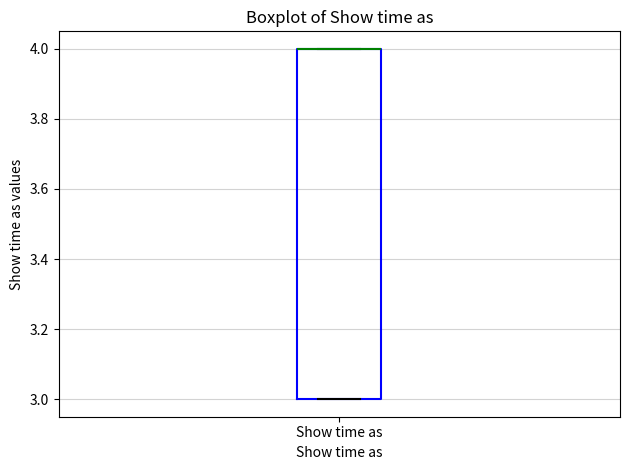

Transcribe this box plot: give where the median line is, the range the box spans, and where the two whiskers end, as read against the y-axis. The values are not printed on the chart, so give them approximately, as read against the axis.

median 4 (drawn on the box's upper edge), box 3 to 4, whiskers 3 to 4